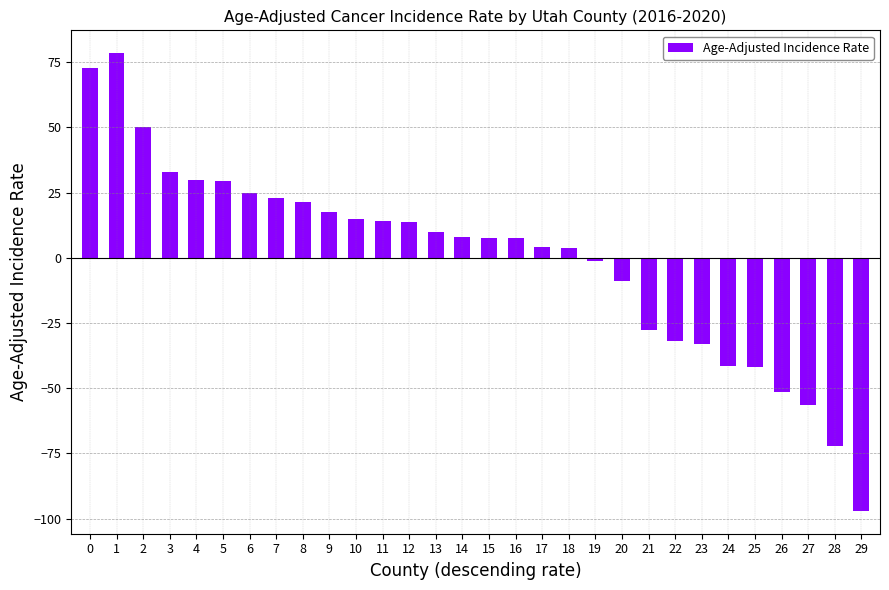

The chart shows a value of -17.9 at 22. True or false?

False